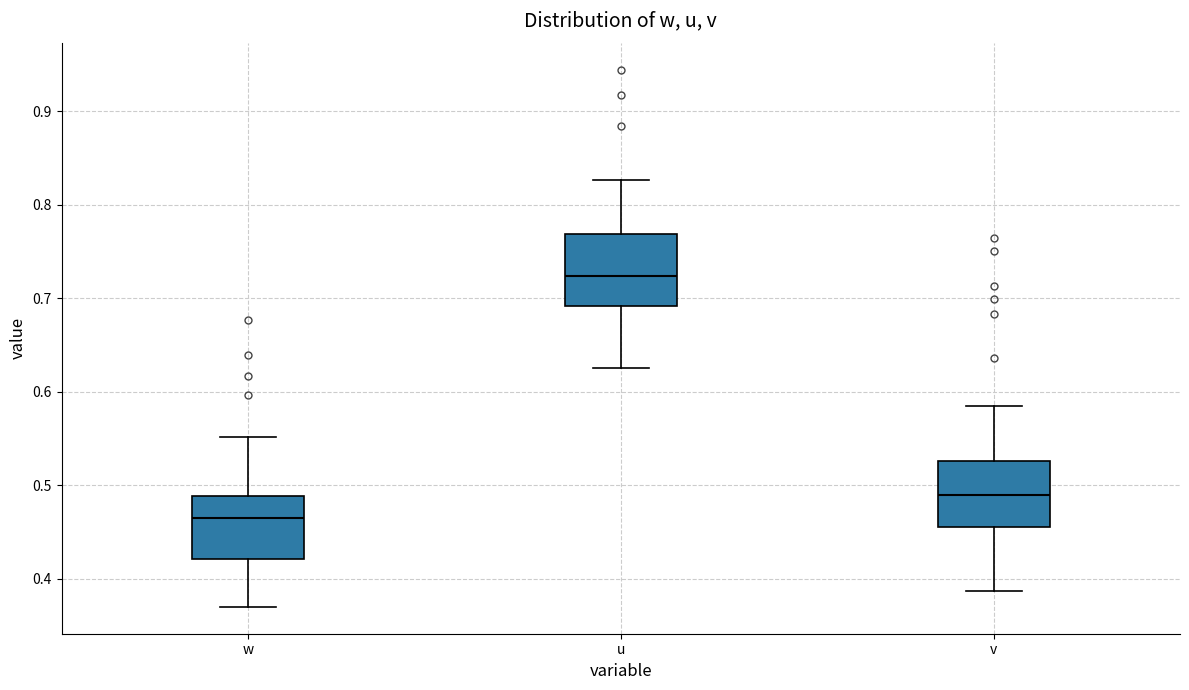

Which box has the lowest median line?

w